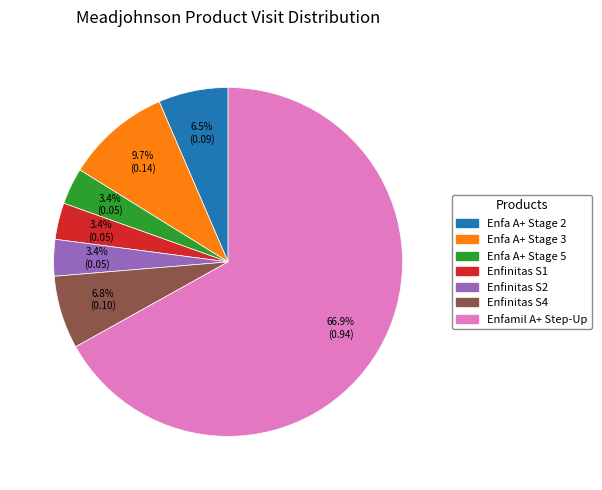

Does any single category account for the majority?

Yes